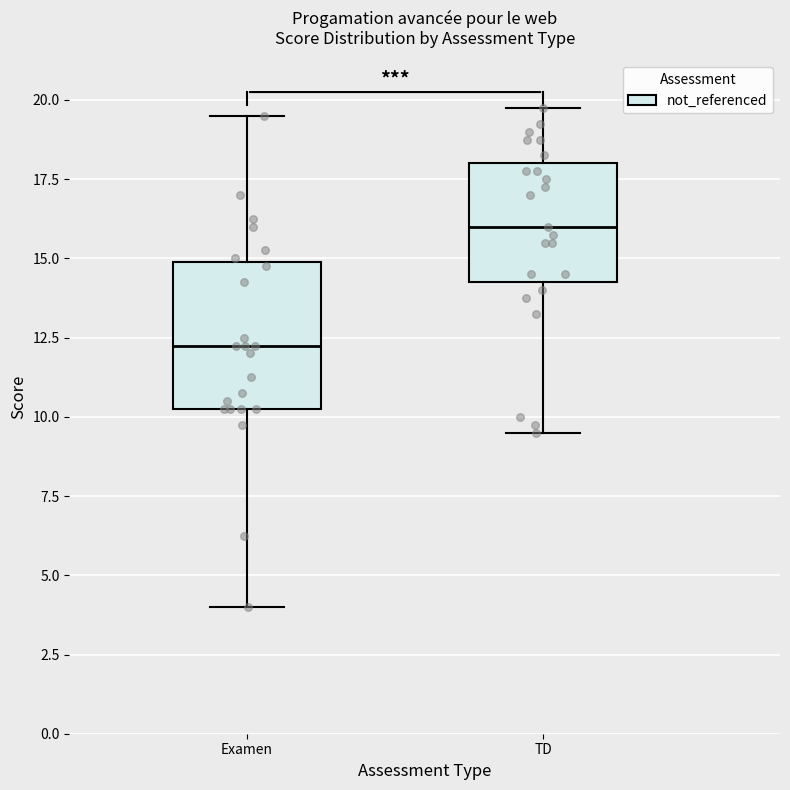

Which box has the lowest median line?

Examen